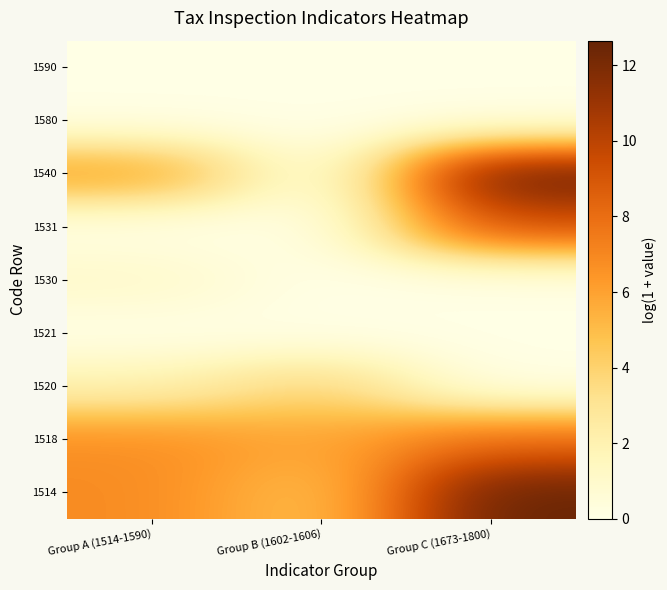

Between Group A (1514-1590) and Group B (1602-1606), which is larger?

Group A (1514-1590)